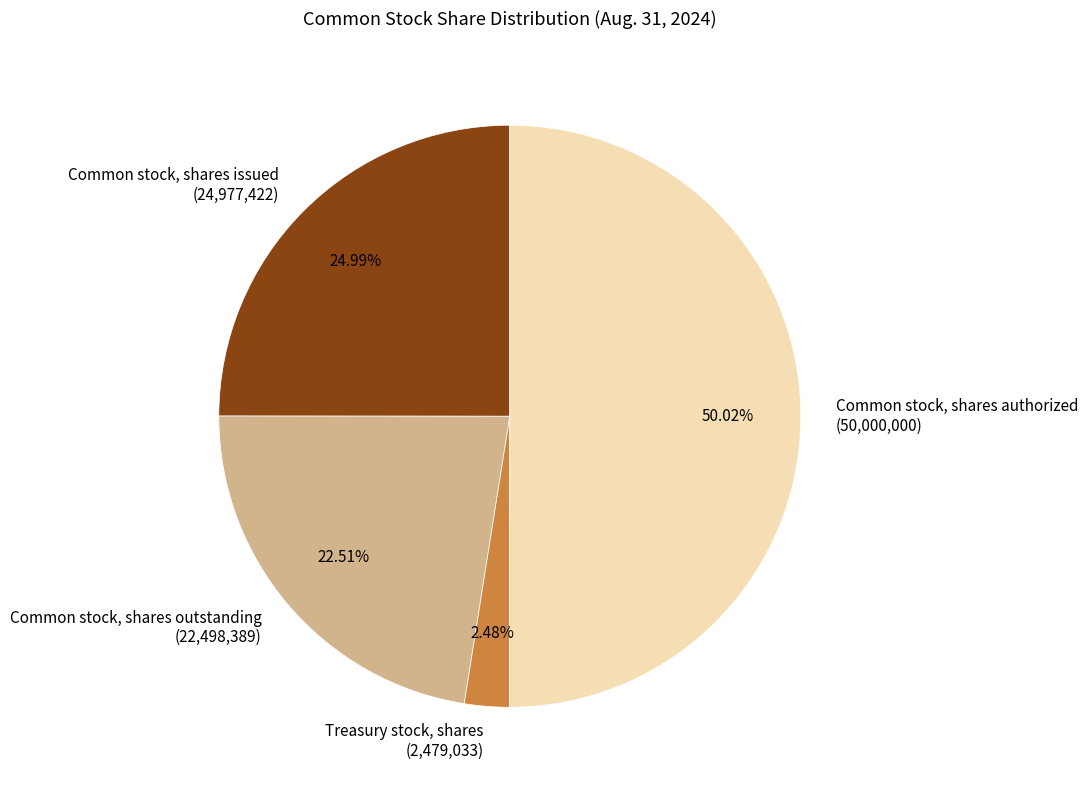

What is the majority slice?

Common stock, shares authorized